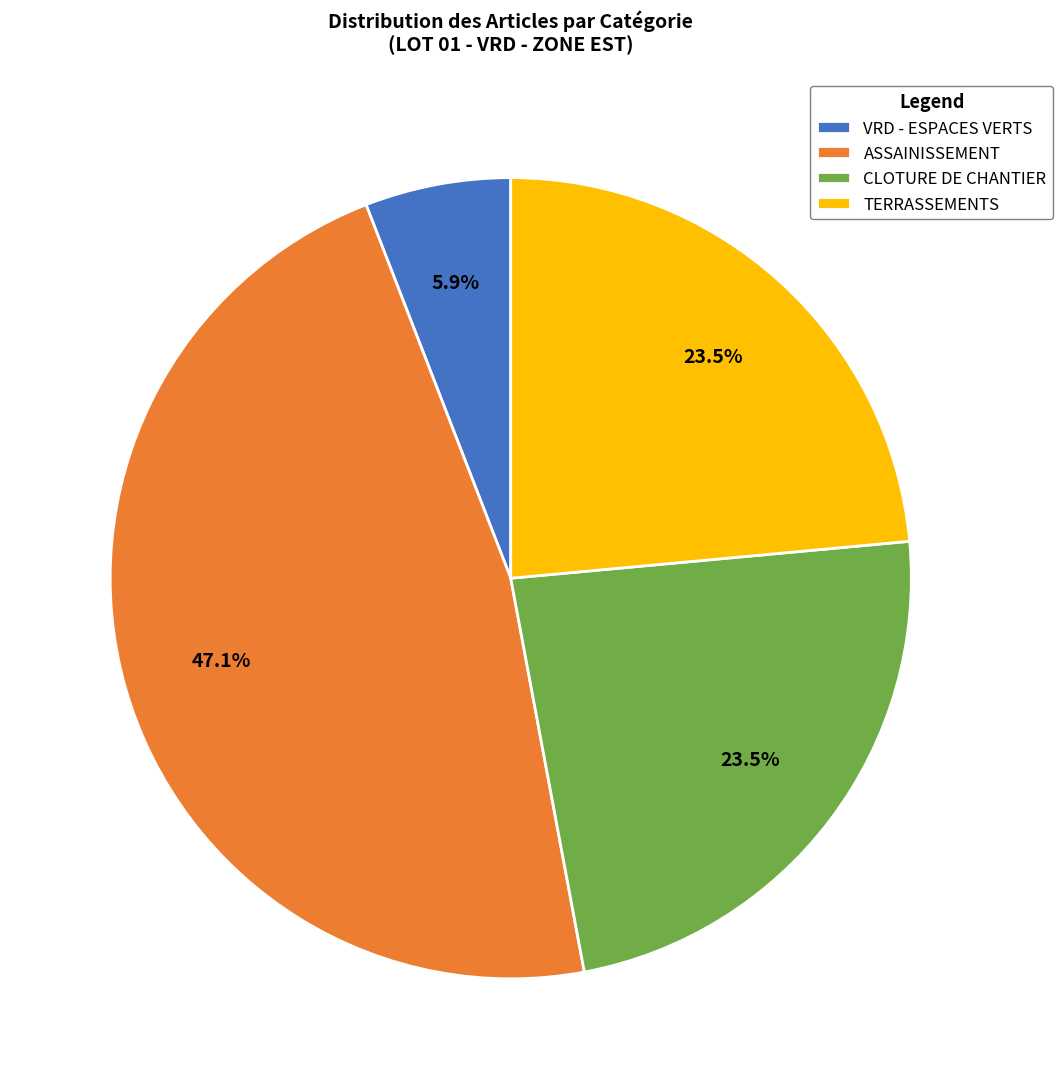

Is the sum of ASSAINISSEMENT and VRD - ESPACES VERTS greater than half?

Yes